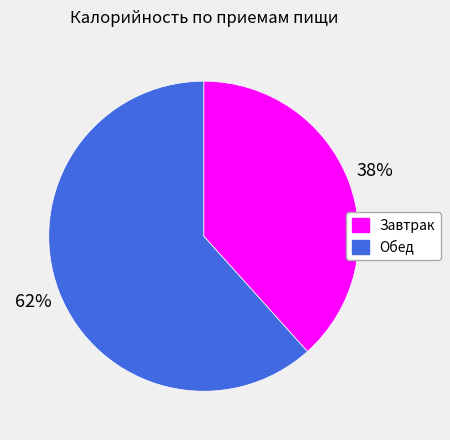

What is the majority slice?

Обед